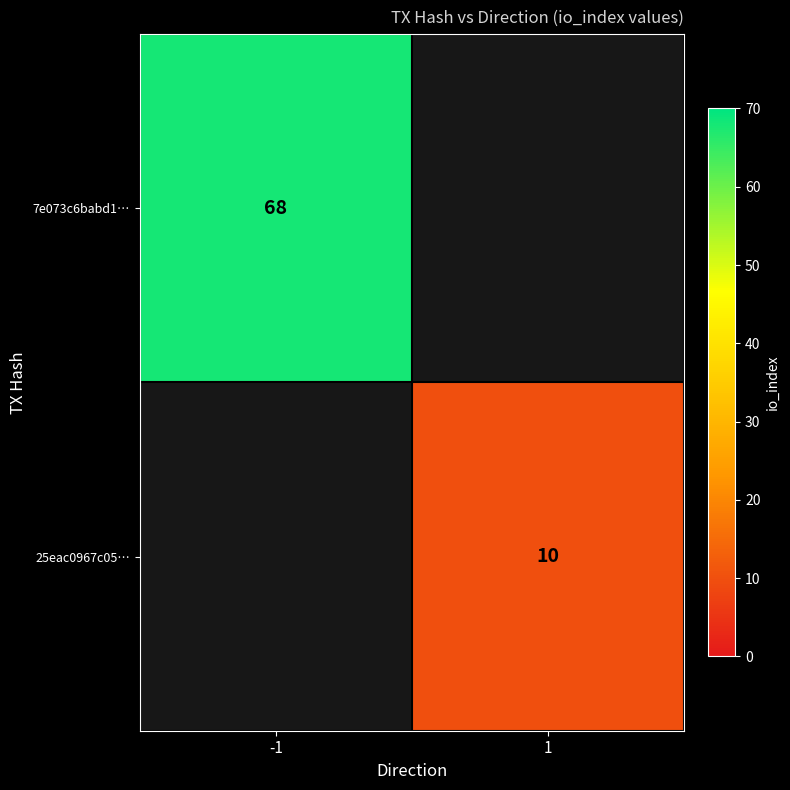

The 25eac0967c05… series shows 10 at 1. True or false?

True